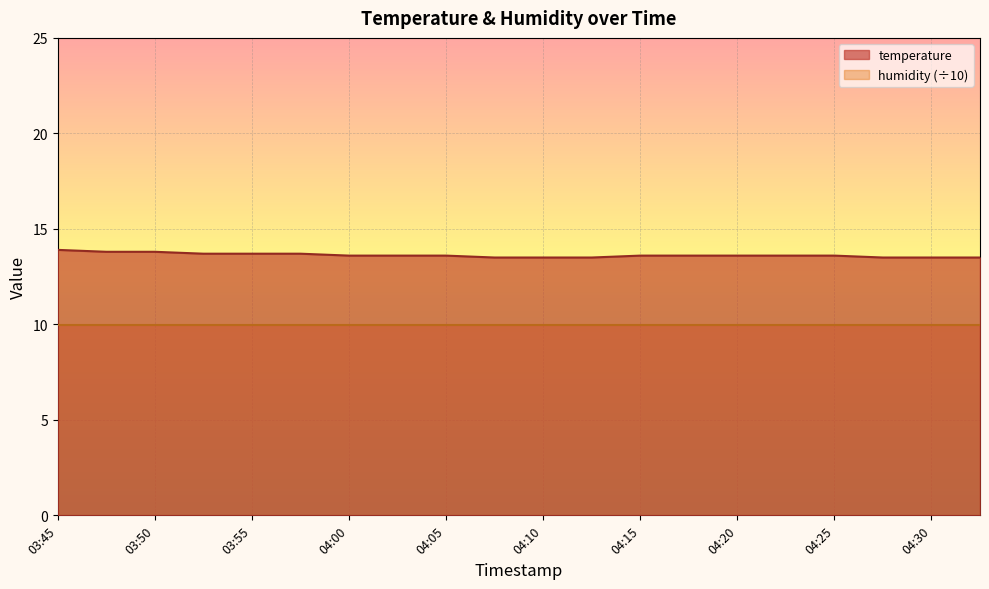

Reading right to left, transcribe all the data shown in this chart.

13.5	13.5	13.5	13.6	13.6	13.6	13.6	13.6	13.5	13.5	13.5	13.6	13.6	13.6	13.7	13.7	13.7	13.8	13.8	13.9